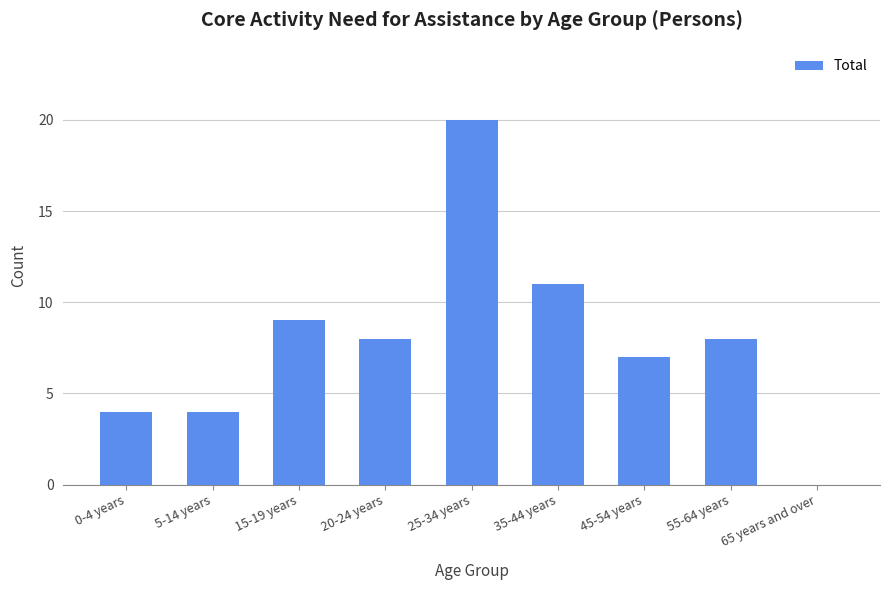

What is the change in value from 0-4 years to 55-64 years?

+4